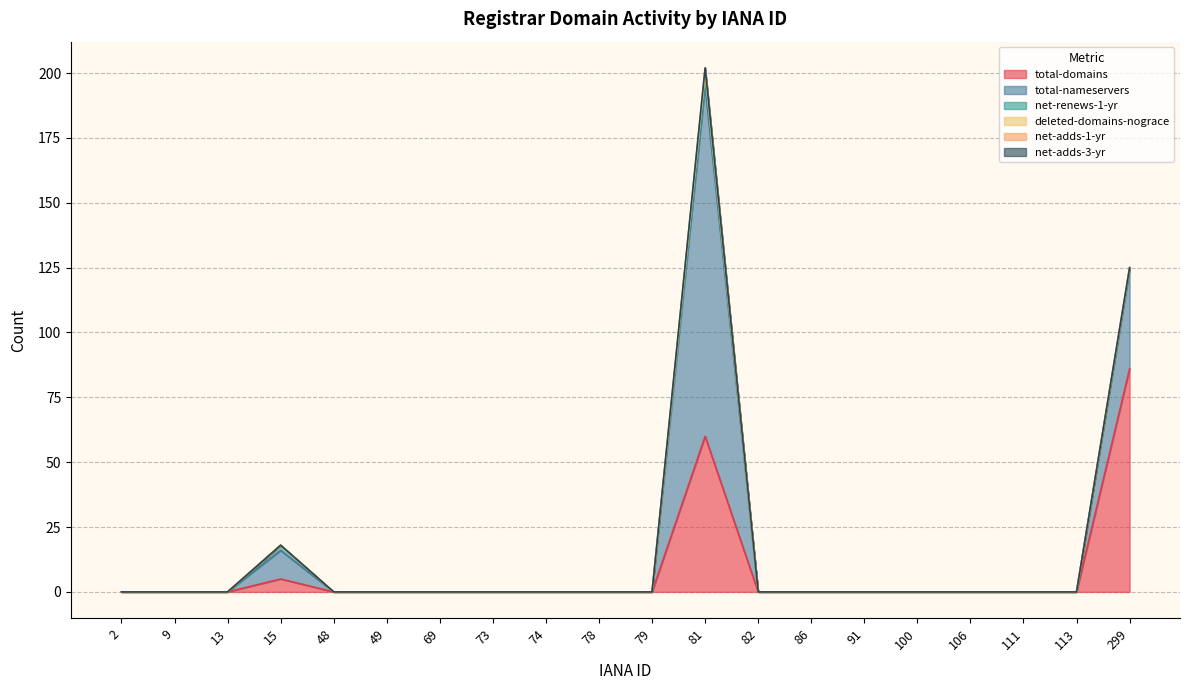

Does the chart display data point markers on the line(s)?

No